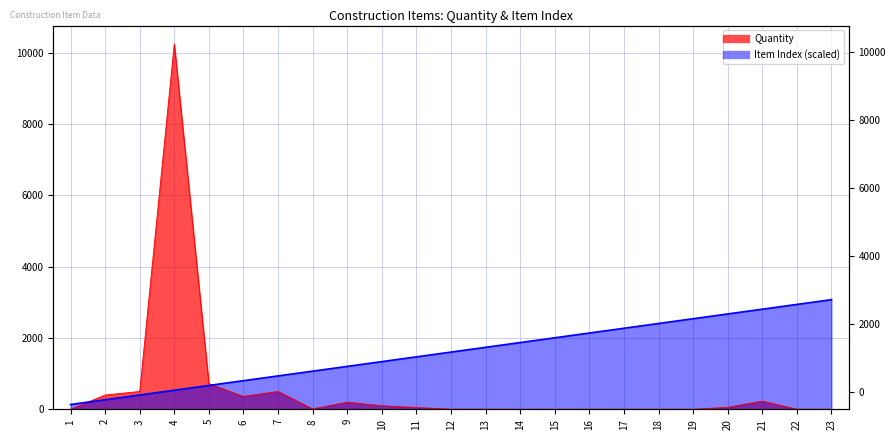

True or false: Quantity has a value of 1.0 at 15.

True